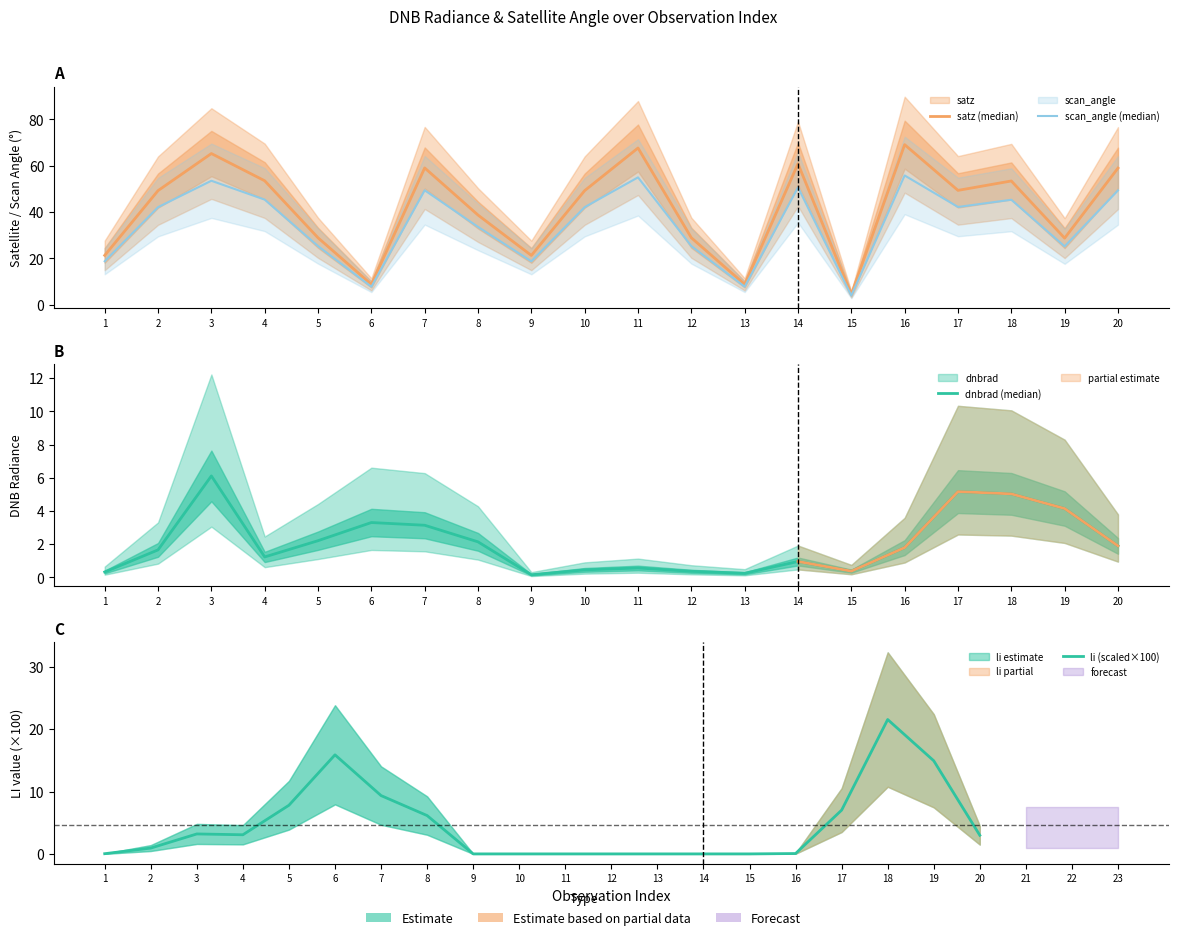

How many data points does each series have?

20